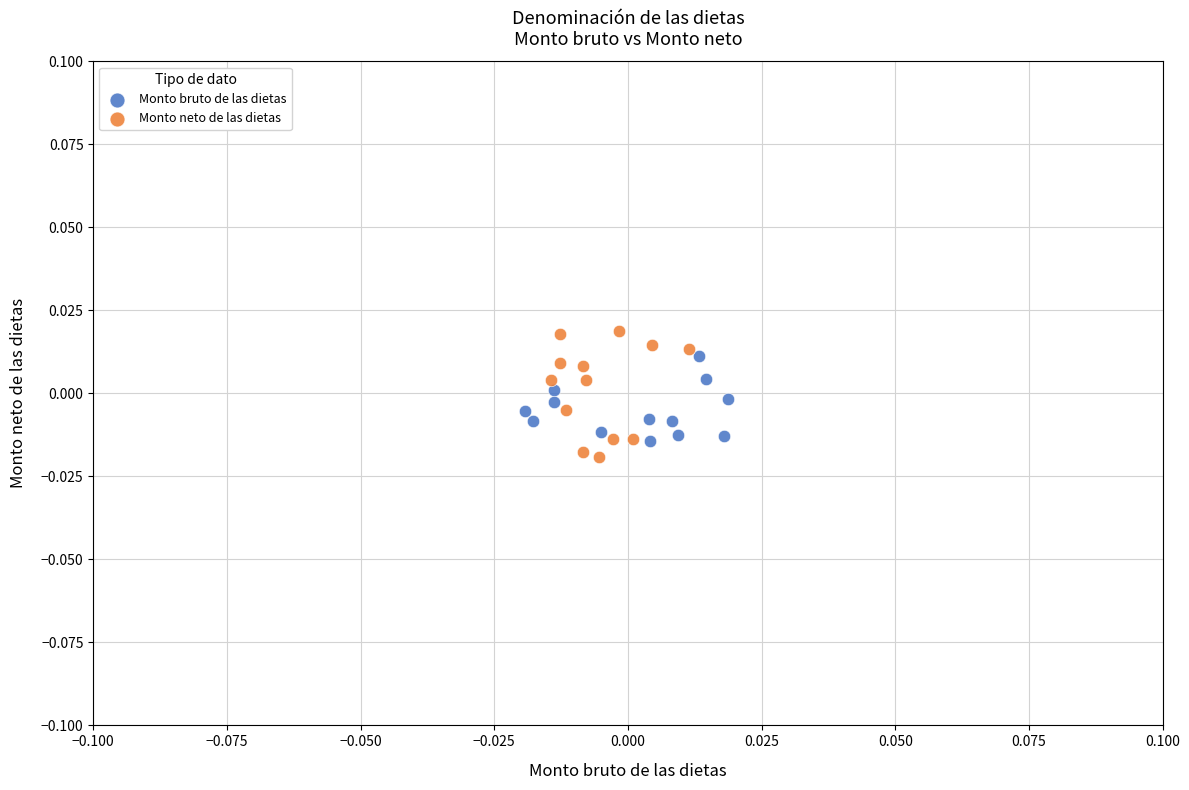

What are all the series names shown in the legend?

Monto bruto de las dietas, Monto neto de las dietas